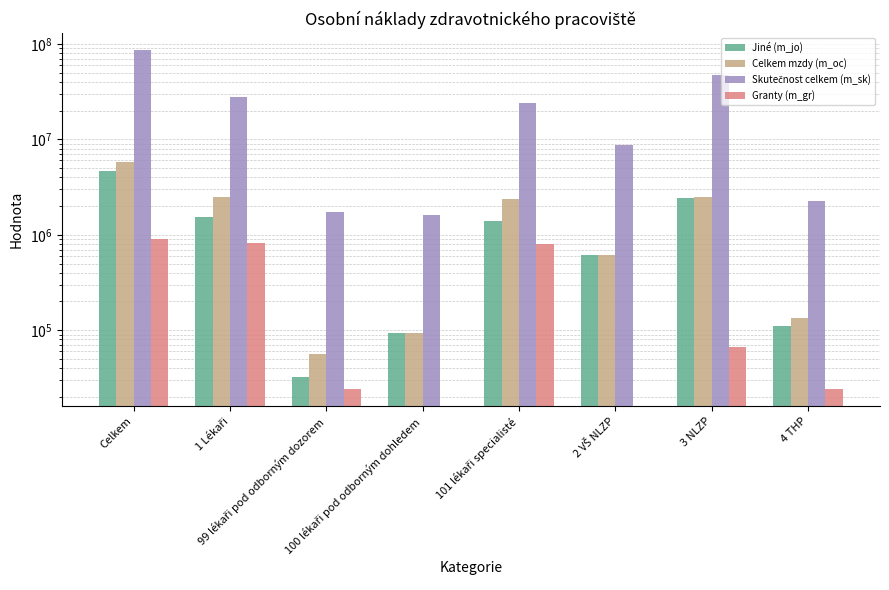

At which category is the sum across all series the highest?

Celkem